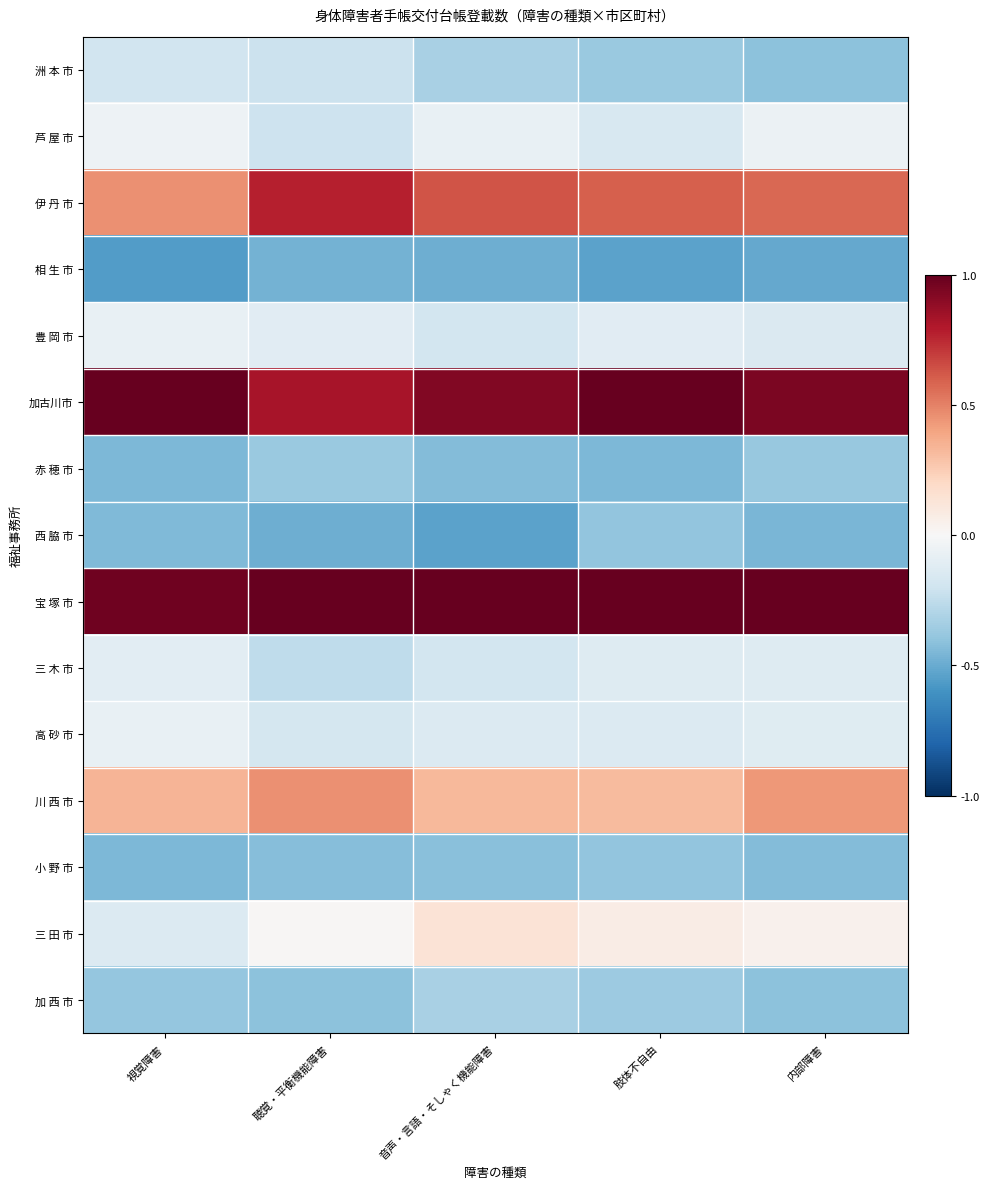

Reading right to left, what are all the values shown in this chart?

洲 本 市: 内部障害=-0.4	肢体不自由=-0.4	音声・言語・そしゃく機能障害=-0.3	聴覚・平衡機能障害=-0.2	視覚障害=-0.2
芦 屋 市: 内部障害=-0.1	肢体不自由=-0.2	音声・言語・そしゃく機能障害=-0.1	聴覚・平衡機能障害=-0.2	視覚障害=-0.1
伊 丹 市: 内部障害=0.6	肢体不自由=0.6	音声・言語・そしゃく機能障害=0.6	聴覚・平衡機能障害=0.8	視覚障害=0.5
相 生 市: 内部障害=-0.5	肢体不自由=-0.5	音声・言語・そしゃく機能障害=-0.5	聴覚・平衡機能障害=-0.5	視覚障害=-0.6
豊 岡 市: 内部障害=-0.1	肢体不自由=-0.1	音声・言語・そしゃく機能障害=-0.2	聴覚・平衡機能障害=-0.1	視覚障害=-0.1
加古川市: 内部障害=0.9	肢体不自由=1.0	音声・言語・そしゃく機能障害=0.9	聴覚・平衡機能障害=0.8	視覚障害=1.0
赤 穂 市: 内部障害=-0.4	肢体不自由=-0.4	音声・言語・そしゃく機能障害=-0.4	聴覚・平衡機能障害=-0.4	視覚障害=-0.4
西 脇 市: 内部障害=-0.5	肢体不自由=-0.4	音声・言語・そしゃく機能障害=-0.5	聴覚・平衡機能障害=-0.5	視覚障害=-0.4
宝 塚 市: 内部障害=1.0	肢体不自由=1.0	音声・言語・そしゃく機能障害=1.0	聴覚・平衡機能障害=1.0	視覚障害=1.0
三 木 市: 内部障害=-0.1	肢体不自由=-0.1	音声・言語・そしゃく機能障害=-0.2	聴覚・平衡機能障害=-0.3	視覚障害=-0.1
高 砂 市: 内部障害=-0.1	肢体不自由=-0.1	音声・言語・そしゃく機能障害=-0.1	聴覚・平衡機能障害=-0.2	視覚障害=-0.1
川 西 市: 内部障害=0.4	肢体不自由=0.3	音声・言語・そしゃく機能障害=0.3	聴覚・平衡機能障害=0.5	視覚障害=0.3
小 野 市: 内部障害=-0.4	肢体不自由=-0.4	音声・言語・そしゃく機能障害=-0.4	聴覚・平衡機能障害=-0.4	視覚障害=-0.4
三 田 市: 内部障害=0.0	肢体不自由=0.1	音声・言語・そしゃく機能障害=0.1	聴覚・平衡機能障害=0.0	視覚障害=-0.1
加 西 市: 内部障害=-0.4	肢体不自由=-0.4	音声・言語・そしゃく機能障害=-0.3	聴覚・平衡機能障害=-0.4	視覚障害=-0.4